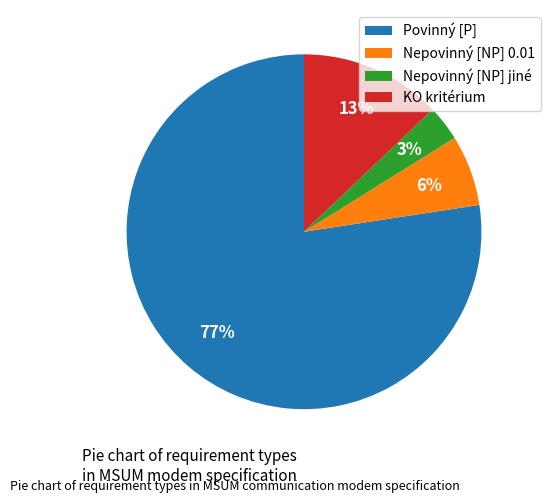

Which slice represents more than half of the pie?

Povinný [P]